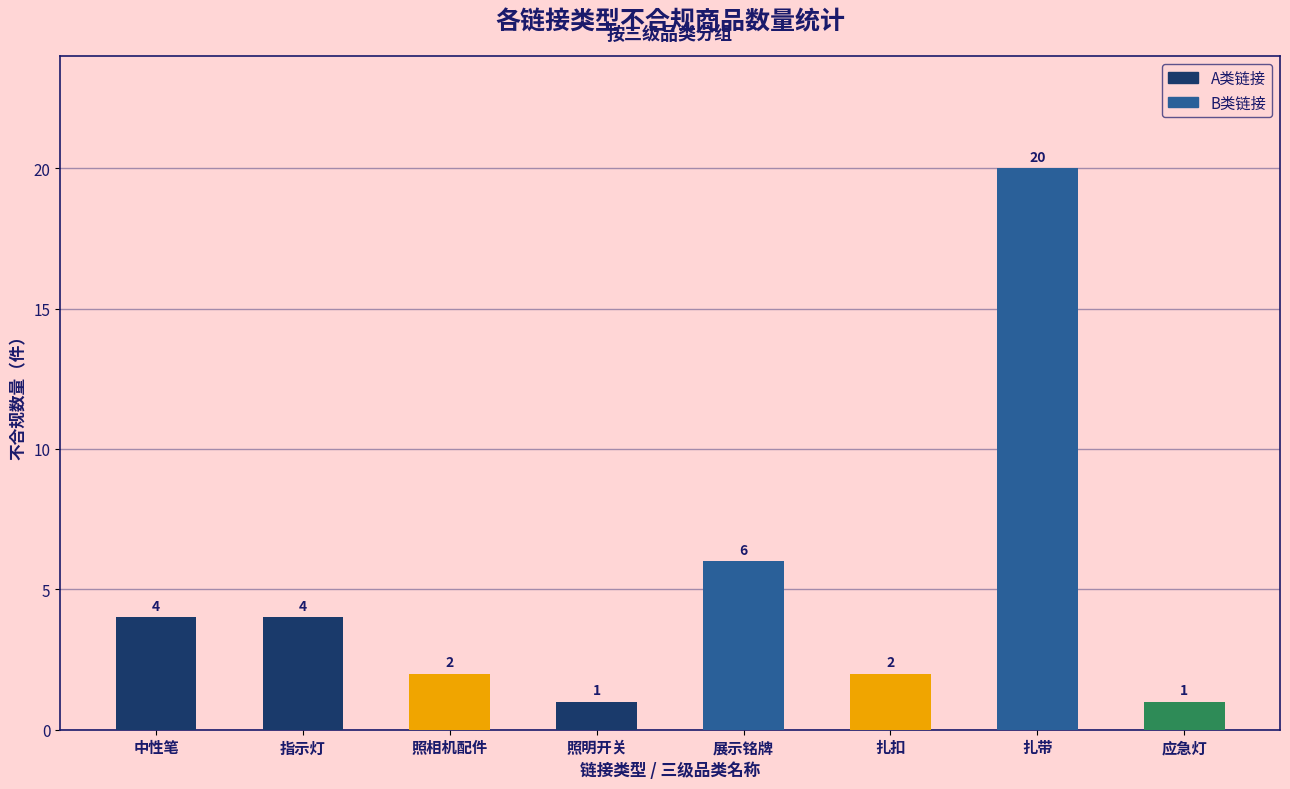

Which label corresponds to the largest value in the chart?

扎带